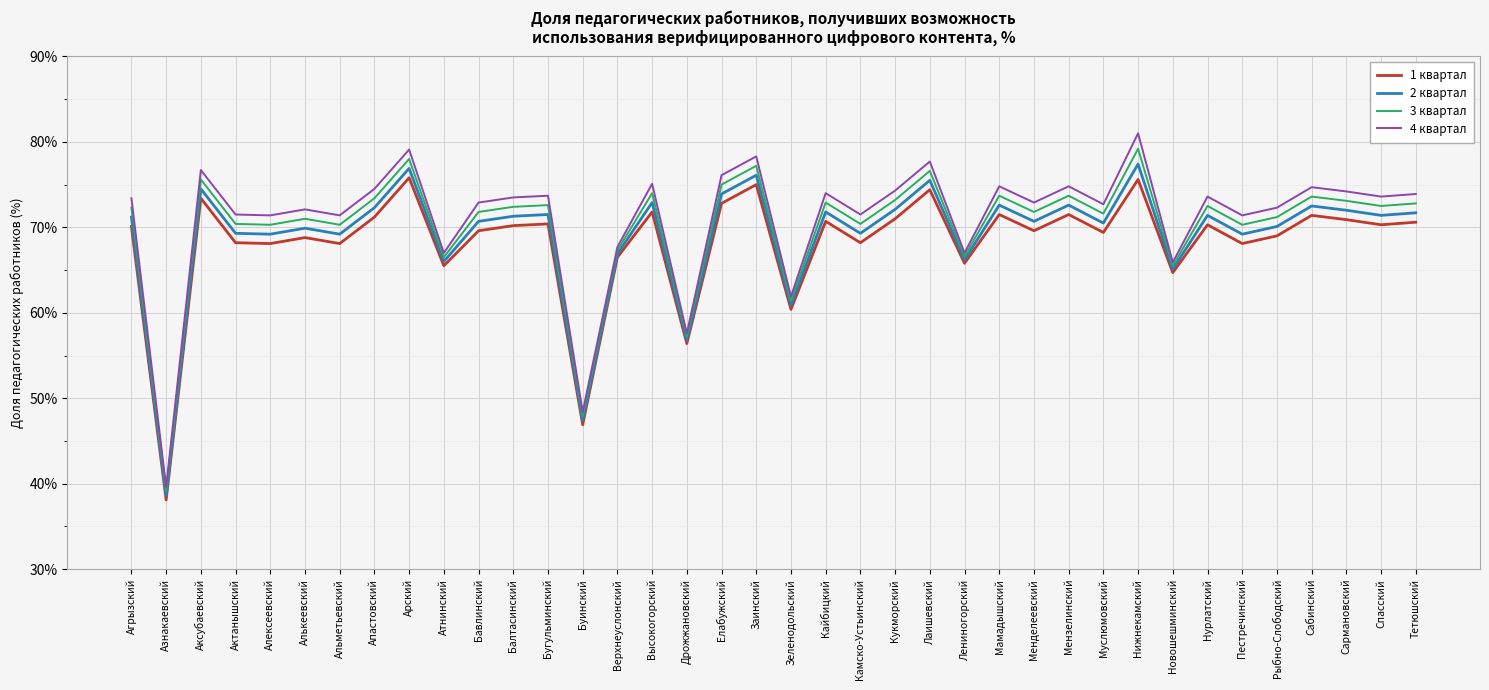

Is it true that 4 квартал equals 28.9 at Лаишевский?

False